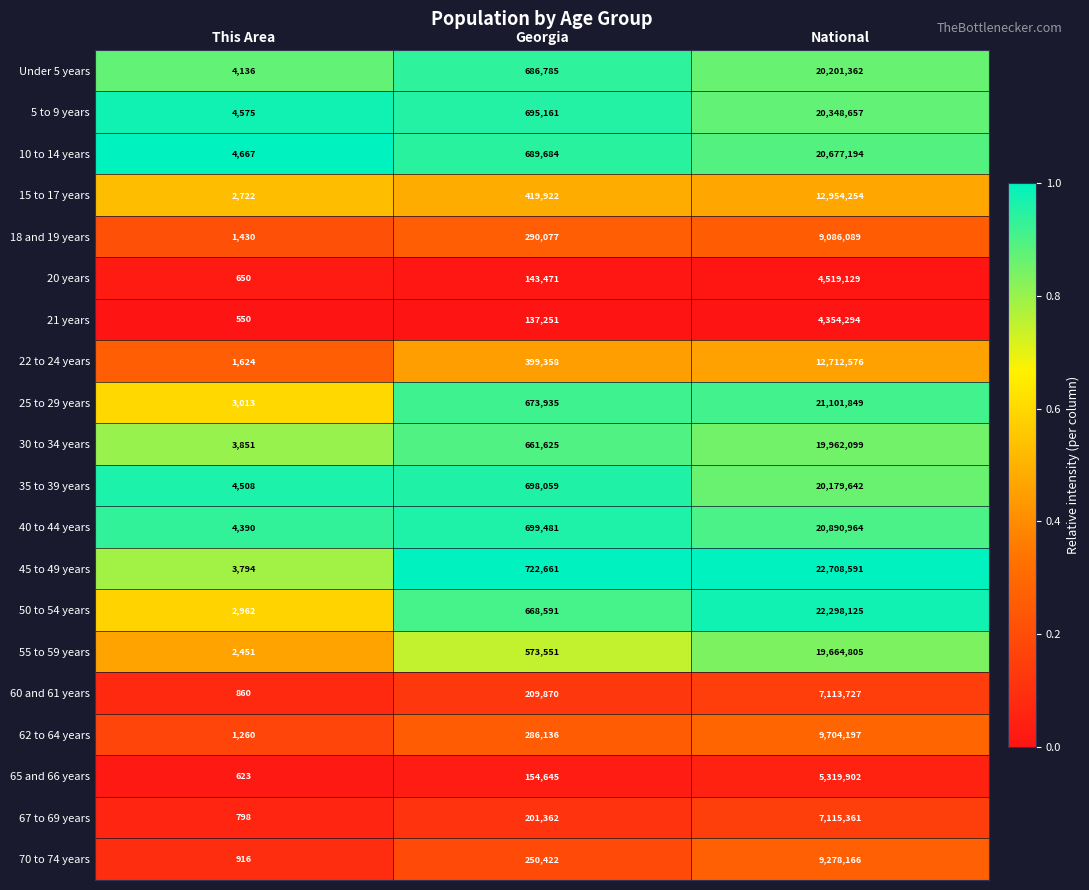

List the labels in order of 45 to 49 years value, smallest first.

This Area, Georgia, National